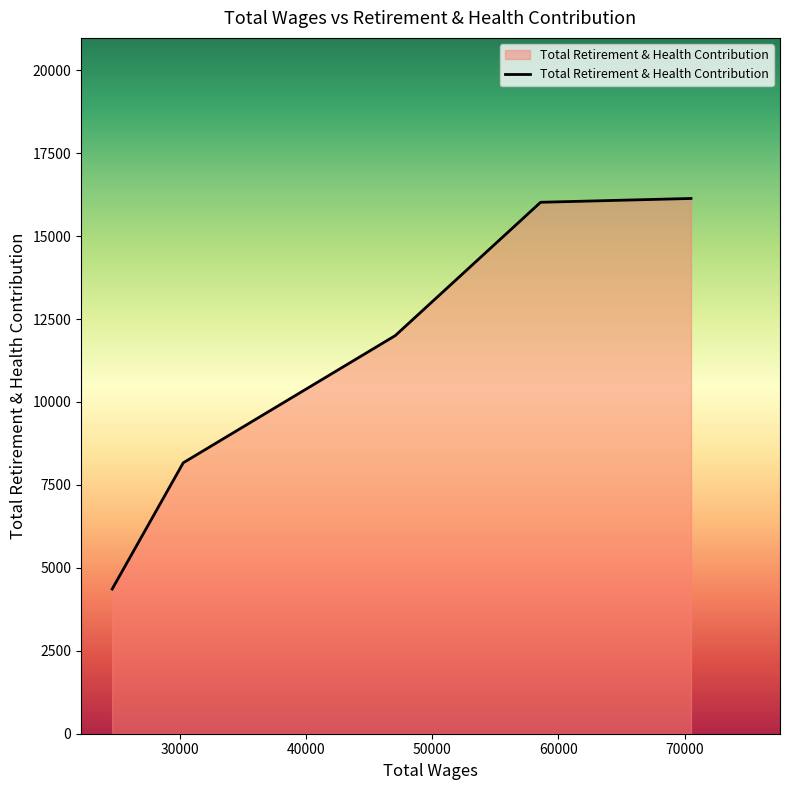

True or false: the data has more than 1 interior local peaks.

False